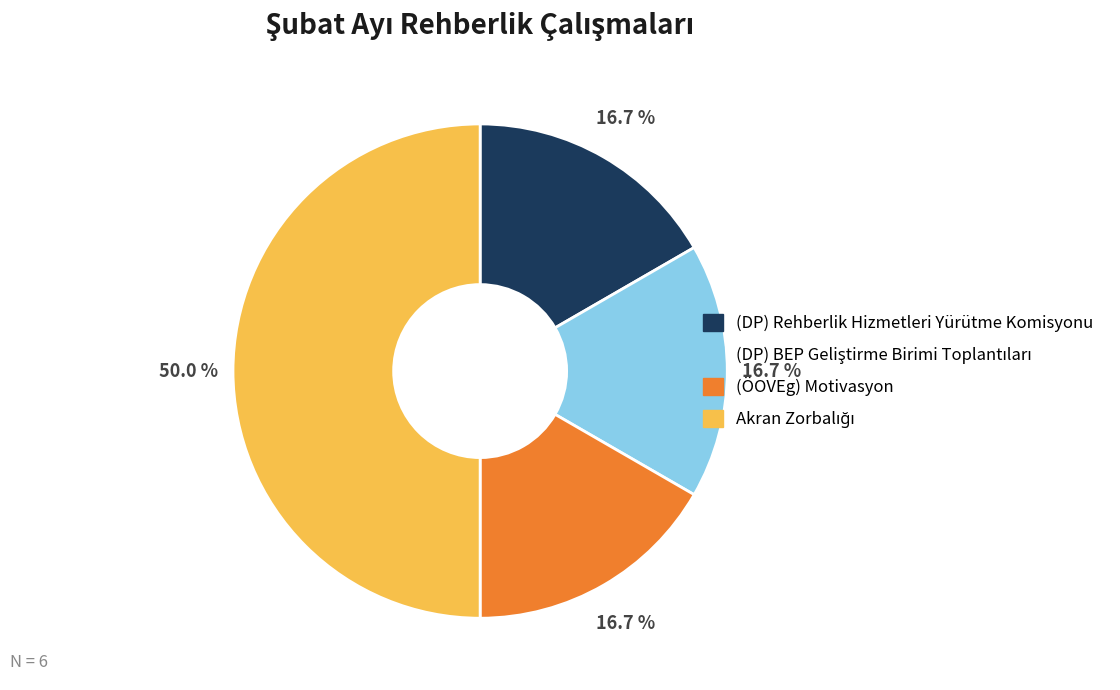

Does (ÖOVEg) Motivasyon represent more than half of the total?

No